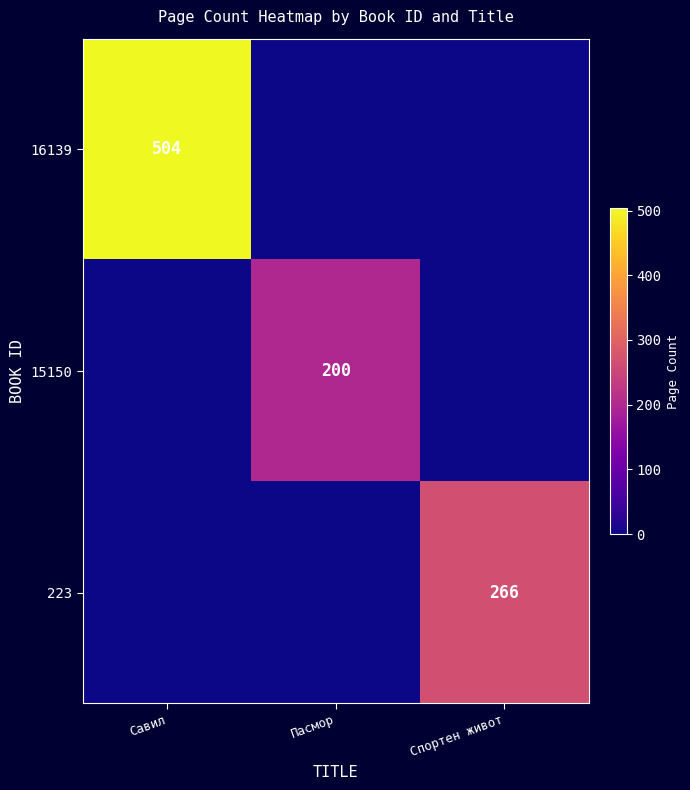

Is it true that 16139 equals 867 at Савил?

False